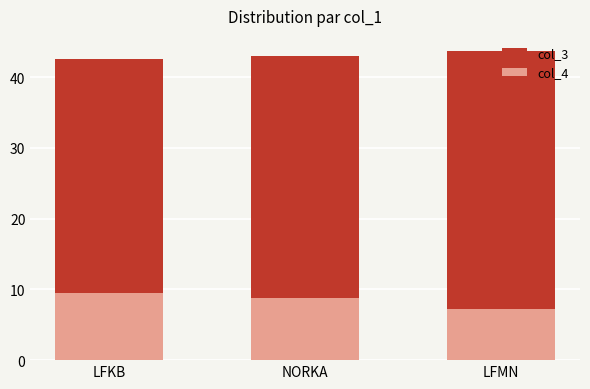

Where does the col_4 series first go above 8?

LFKB